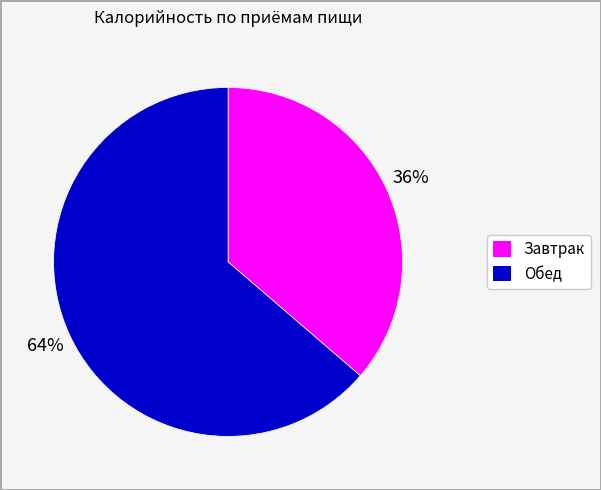

Rank the categories by value from lowest to highest.

Завтрак, Обед